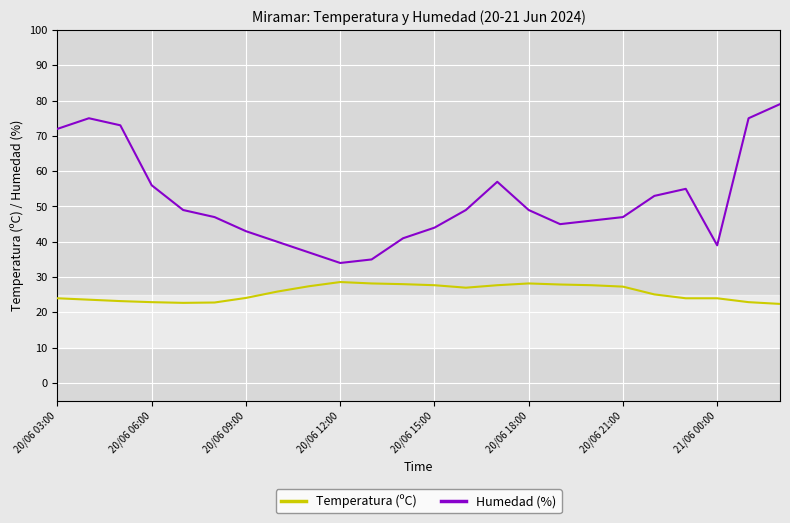

List the series in order of their overall mean, lowest first.

Temperatura (ºC), Humedad (%)